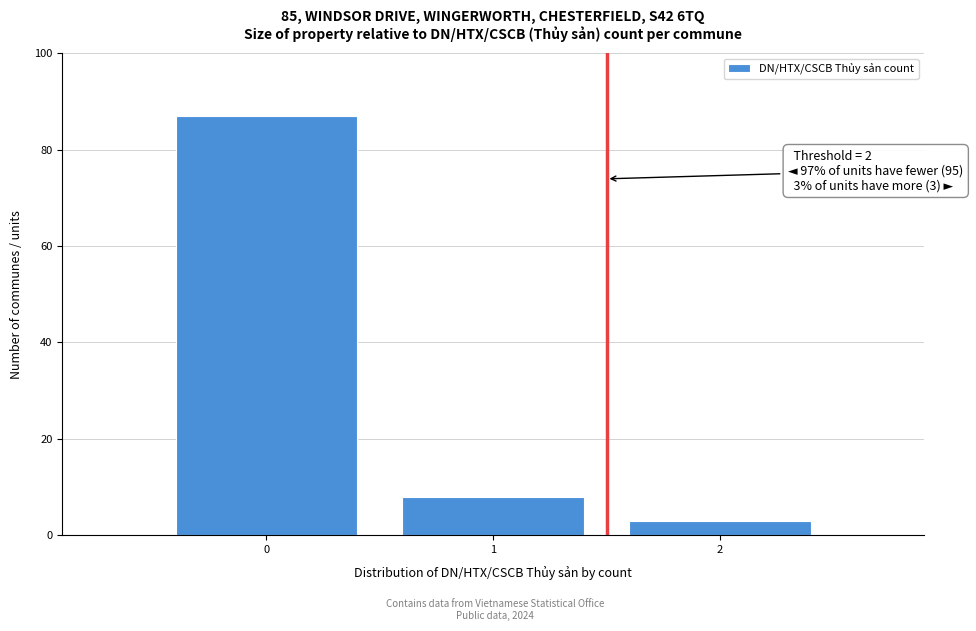

Over which range of the x-axis is the bar tallest?

-0.5 to 0.5